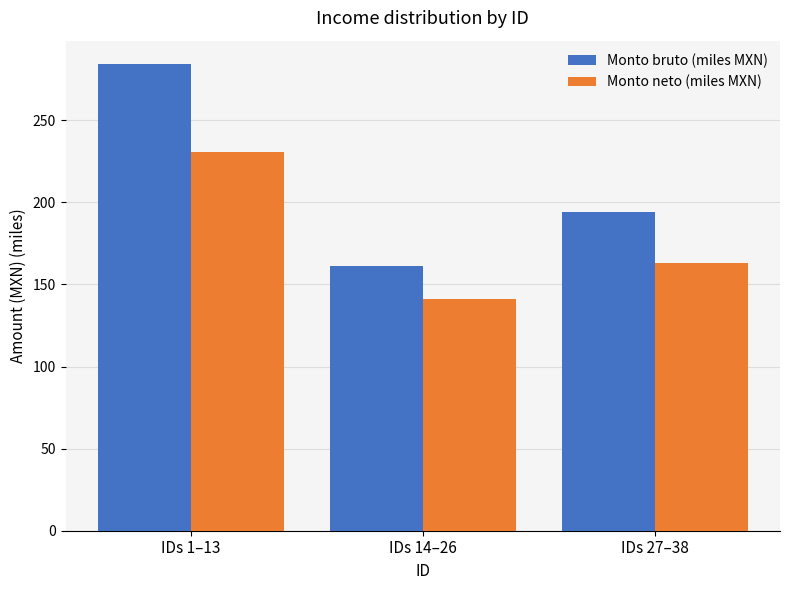

Reading left to right, transcribe all the data shown in this chart.

Monto bruto (miles MXN): IDs 1–13=284.3	IDs 14–26=161.3	IDs 27–38=193.9
Monto neto (miles MXN): IDs 1–13=230.7	IDs 14–26=141.1	IDs 27–38=163.0